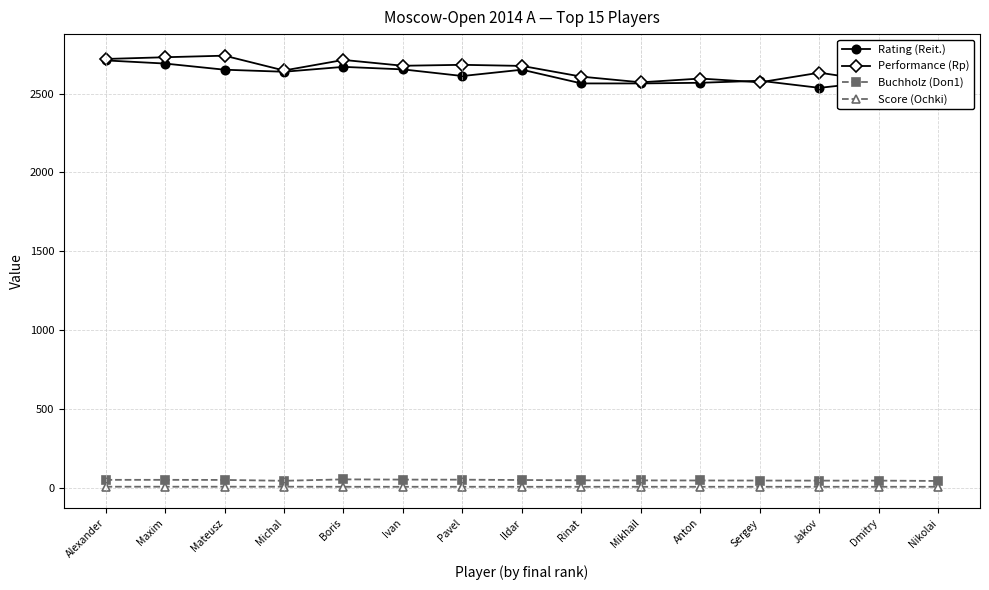

What position from the right is Michal?

12